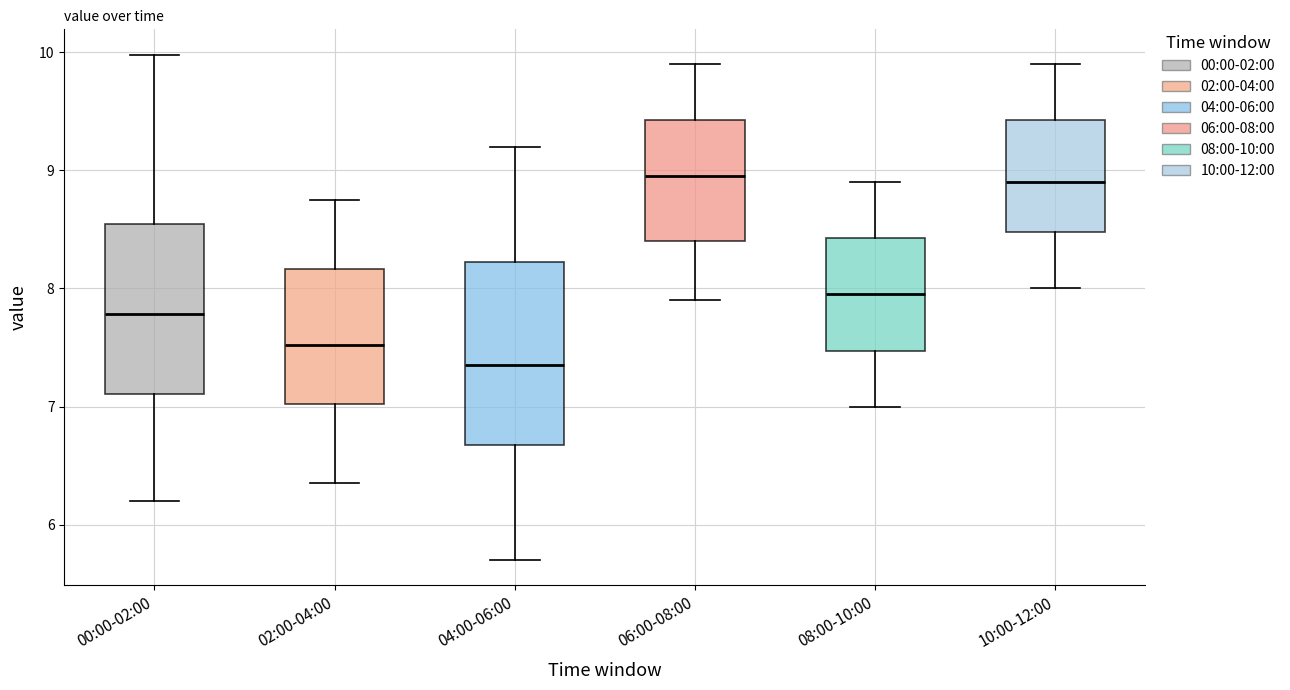

Where is the upper edge of the box for 04:00-06:00 on the y-axis? The values are not printed on the chart, so give them approximately, as read against the axis.

8.2